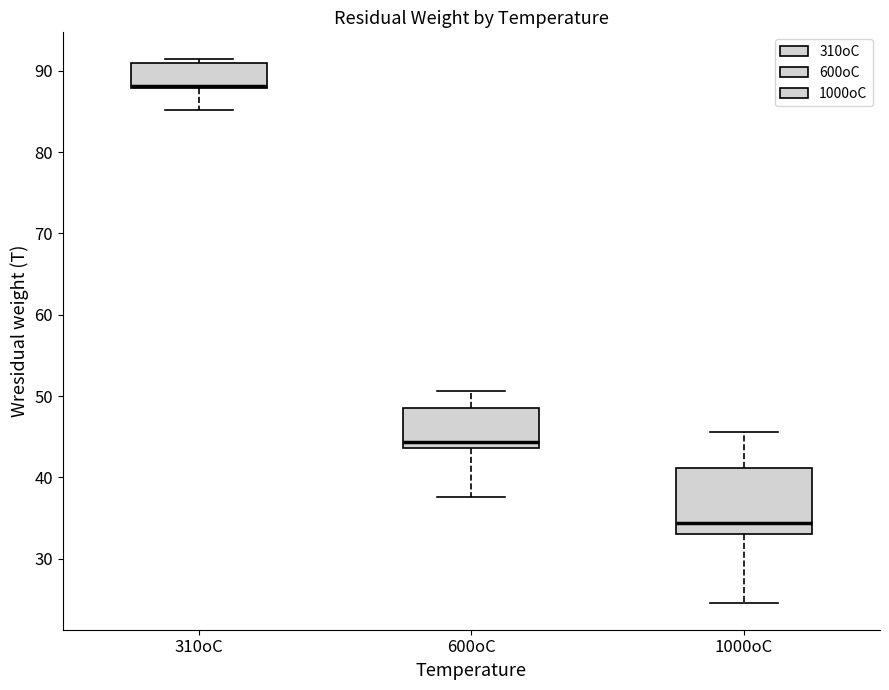

Reading left to right, transcribe this box plot: for each box, give where its median line is, the range the box spans, and where its two whiskers end, as read against the y-axis. The values are not printed on the chart, so give them approximately, as read against the axis.

310oC: median 88 (drawn on the box's lower edge), box 88 to 91, whiskers 85 to 91 (just above the box's upper edge)
600oC: median 44 (just above the box's lower edge), box 44 to 49, whiskers 38 to 51
1000oC: median 34, box 33 to 41, whiskers 25 to 46